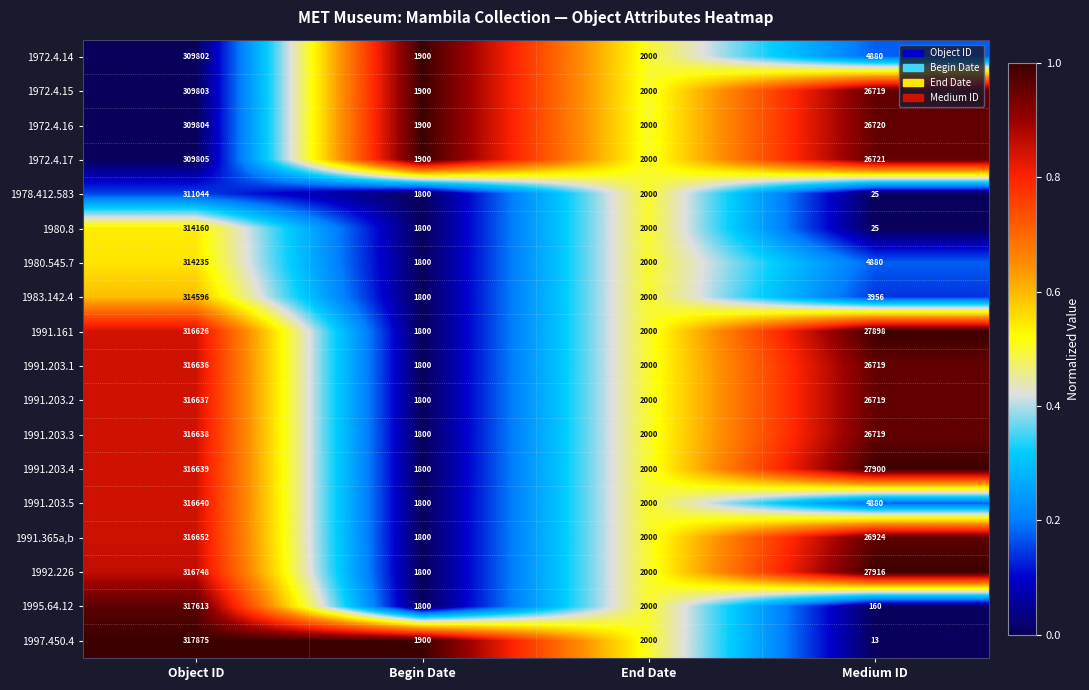

Rank the series at Object ID from highest to lowest value.

1997.450.4, 1995.64.12, 1992.226, 1991.365a,b, 1991.203.5, 1991.203.4, 1991.203.3, 1991.203.2, 1991.203.1, 1991.161, 1983.142.4, 1980.545.7, 1980.8, 1978.412.583, 1972.4.17, 1972.4.16, 1972.4.15, 1972.4.14